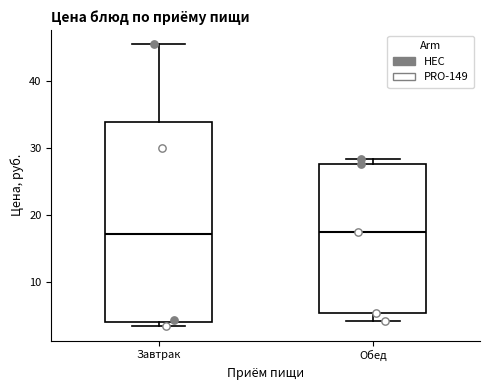

Reading left to right, read every box against the y-axis: the position of its median line, the range the box covers, and the ends of its whiskers. The values are not printed on the chart, so give them approximately, as read against the axis.

Завтрак: median 17, box 4 to 34, whiskers 3 to 45
Обед: median 18, box 5 to 28, whiskers 4 to 28 (just above the box's upper edge)